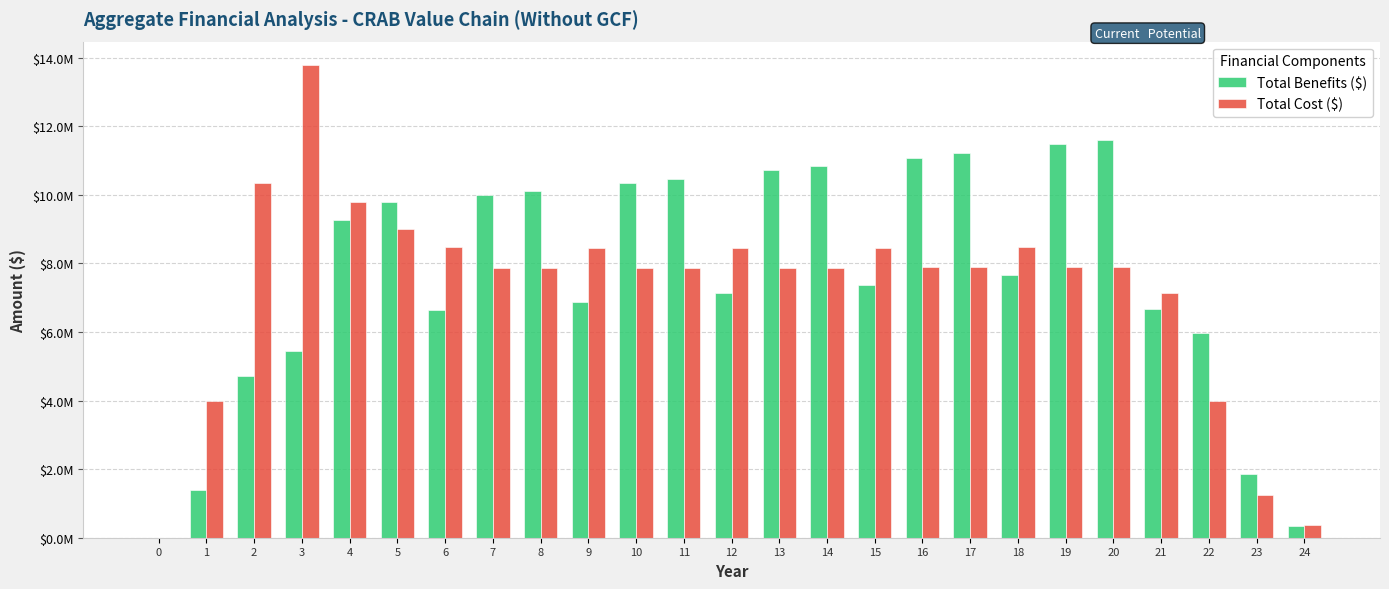

Does the chart contain stacked bars?

No